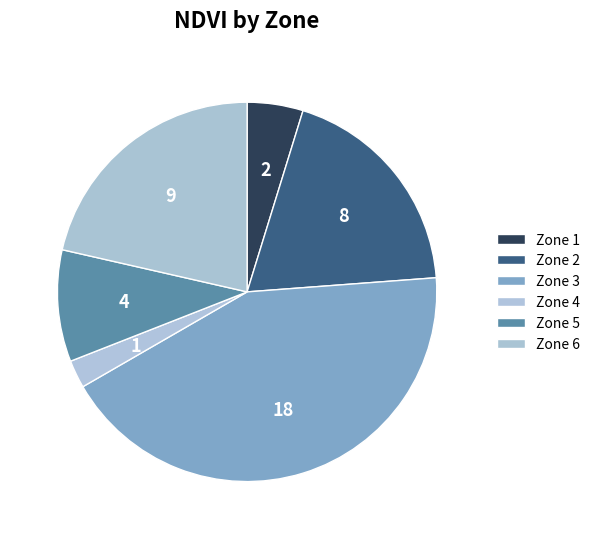

Between Zone 2 and Zone 5, which is larger?

Zone 2